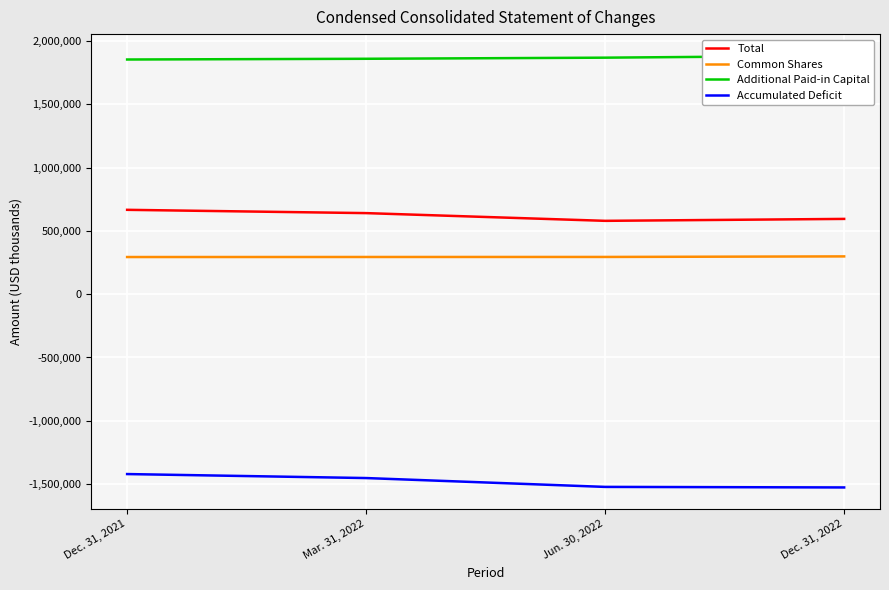

Where is Accumulated Deficit nearest to the value -1474349?

Mar. 31, 2022